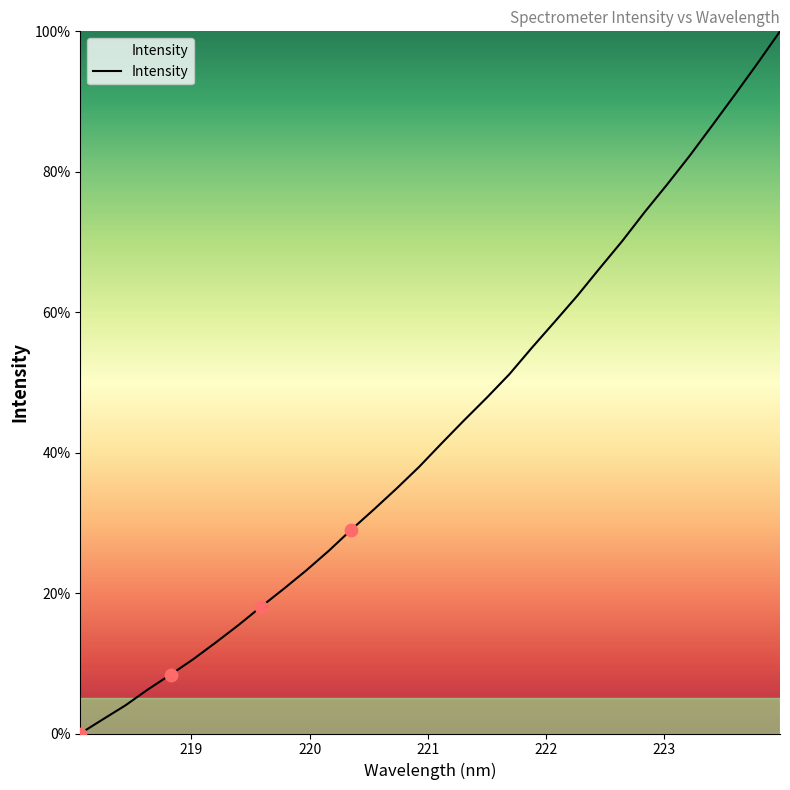

What is the difference between the maximum and minimum values?

100.0